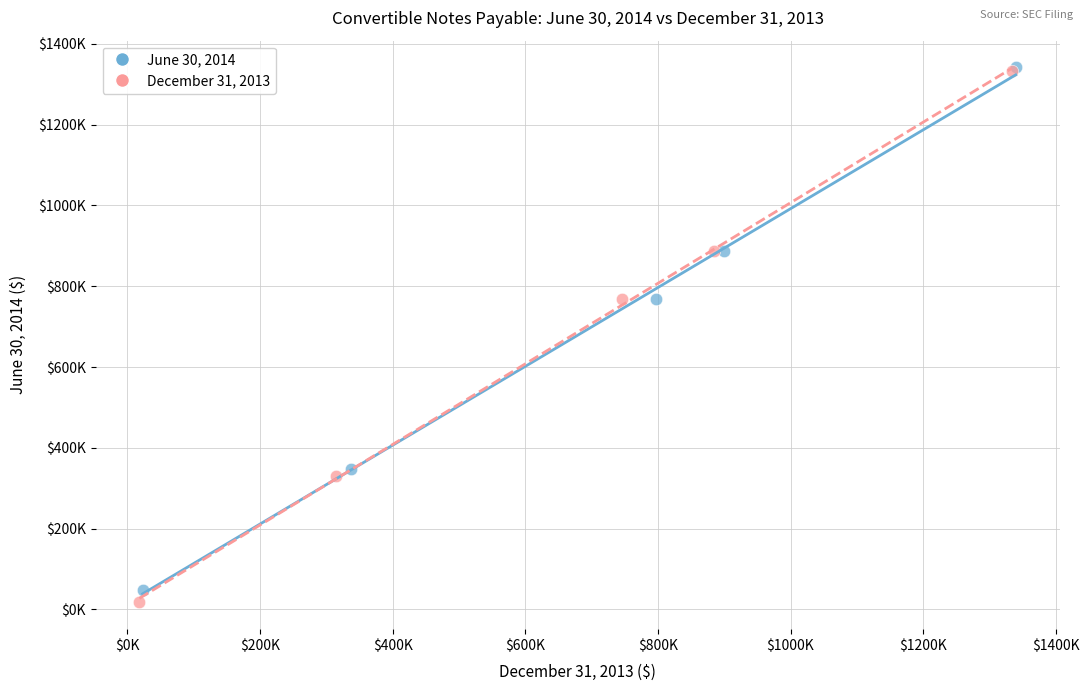

Which series reaches the minimum Y coordinate?

December 31, 2013